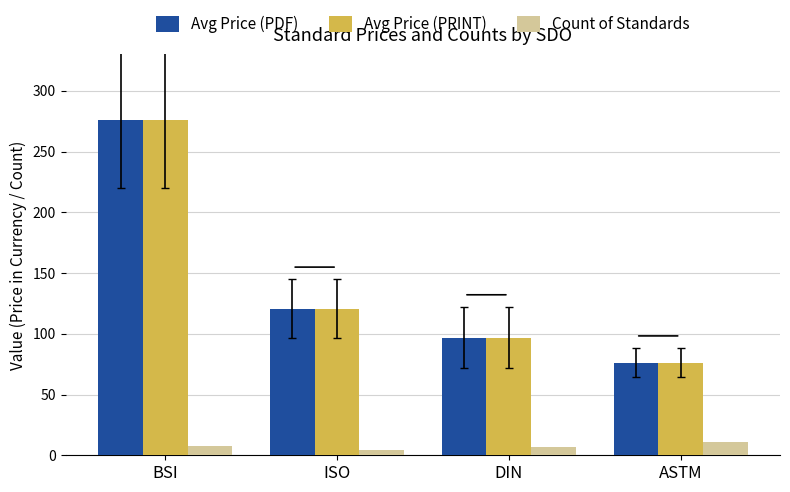

What is the sum of the Avg Price (PDF) values at ISO and BSI?

397.0